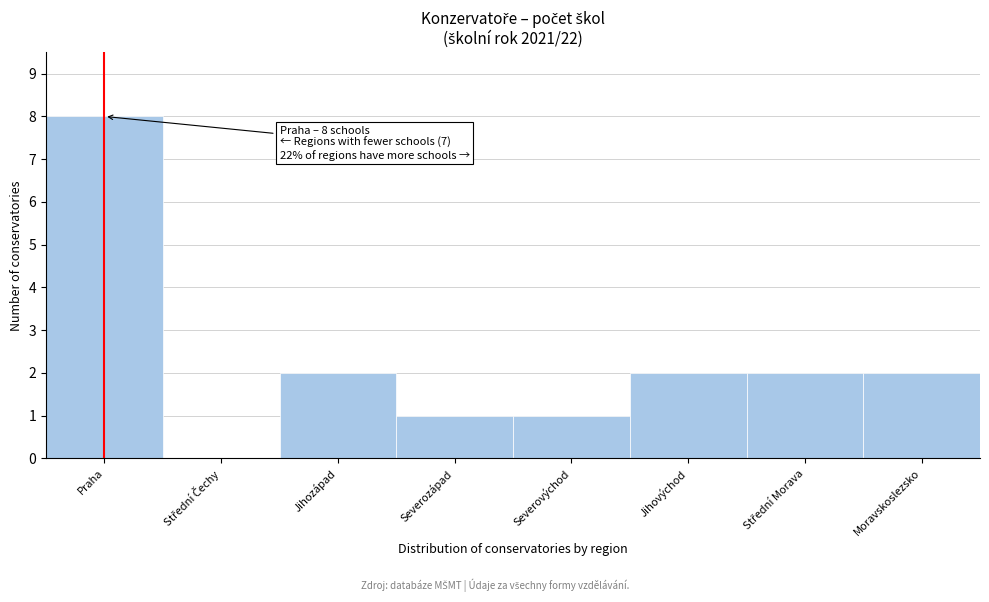

What is the change in value from Praha to Severovýchod?

-7